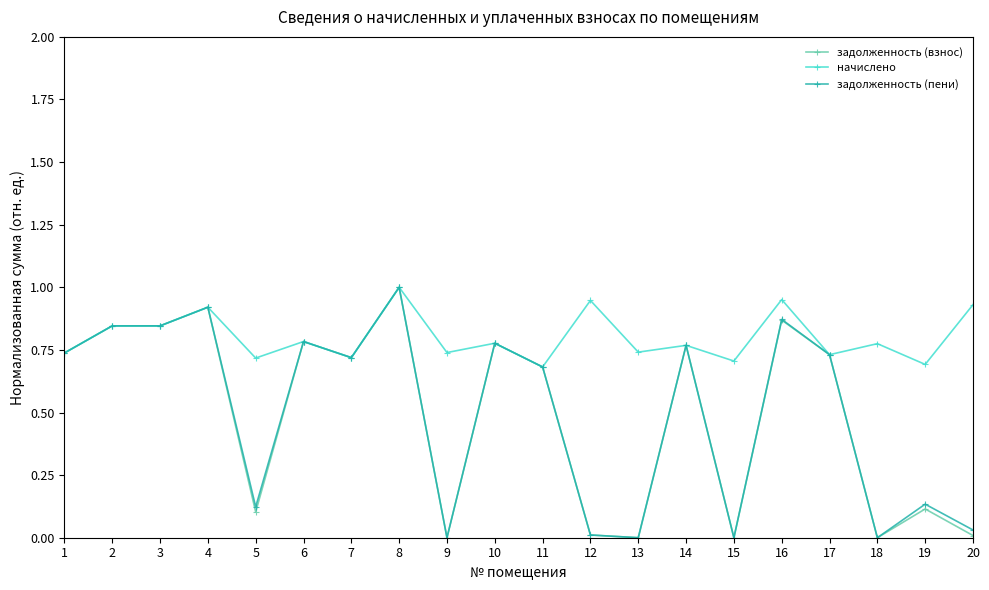

Which series changed the most between 12 and 18?

начислено